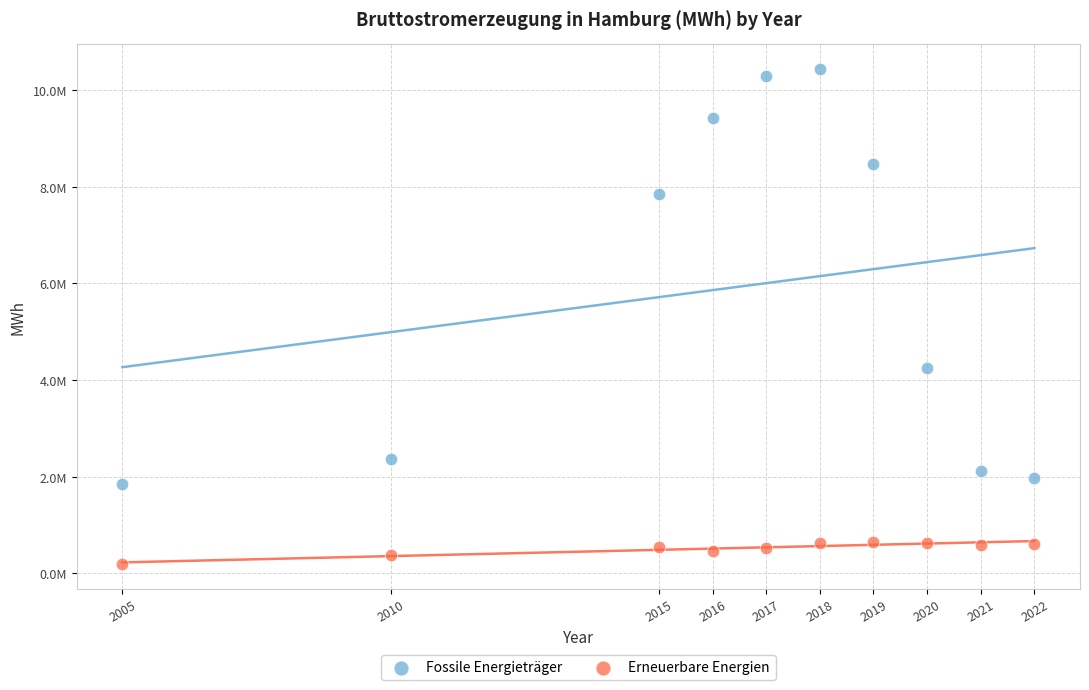

Which series reaches the minimum Y coordinate?

Erneuerbare Energien